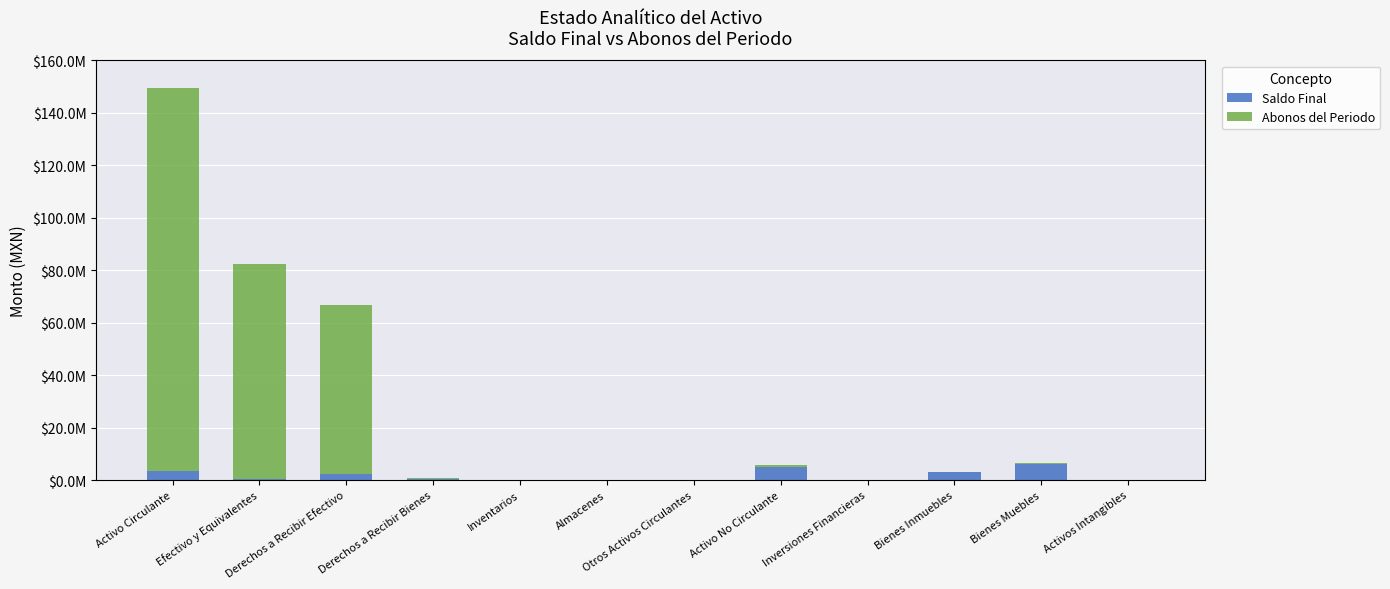

What are all the series names shown in the legend?

Saldo Final, Abonos del Periodo